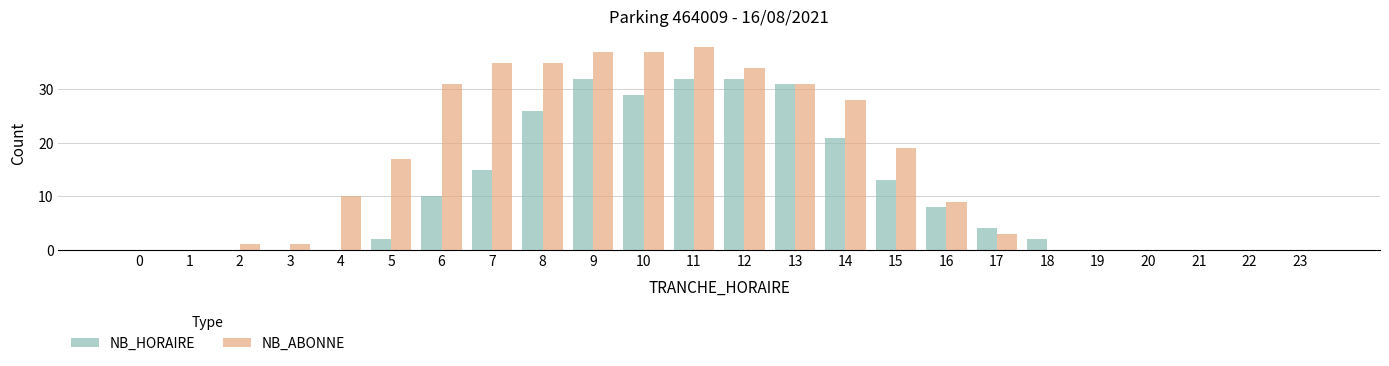

Which category has the highest value across all series?

11